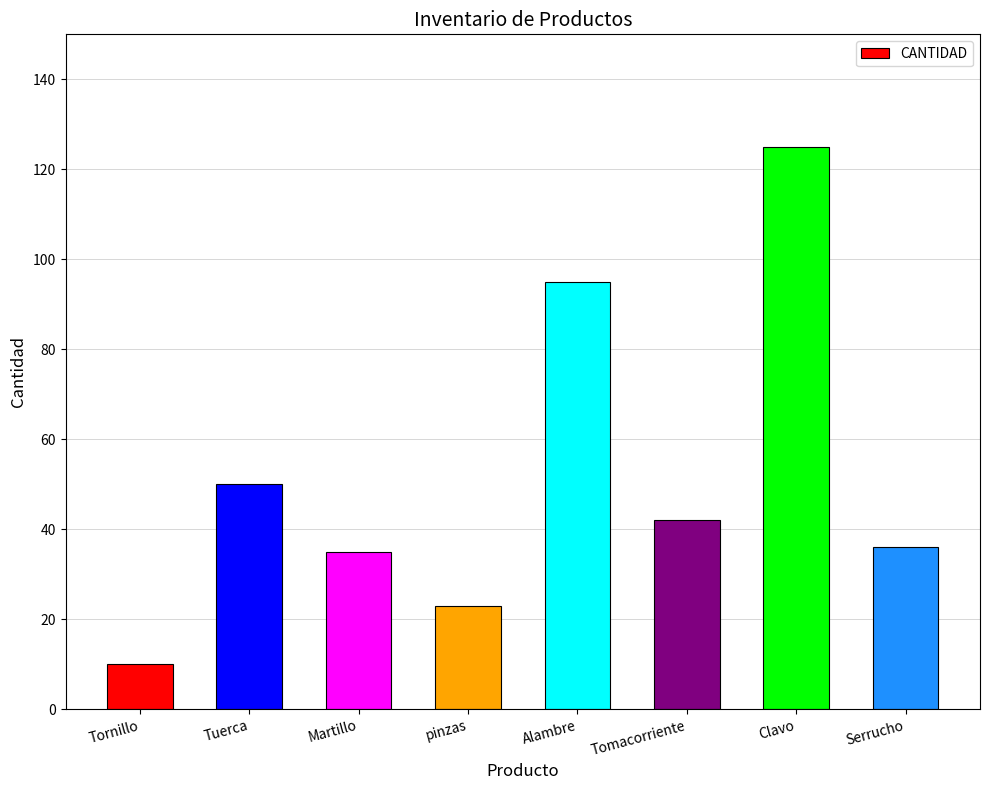

What is the label of the 1st bar from the right?

Serrucho